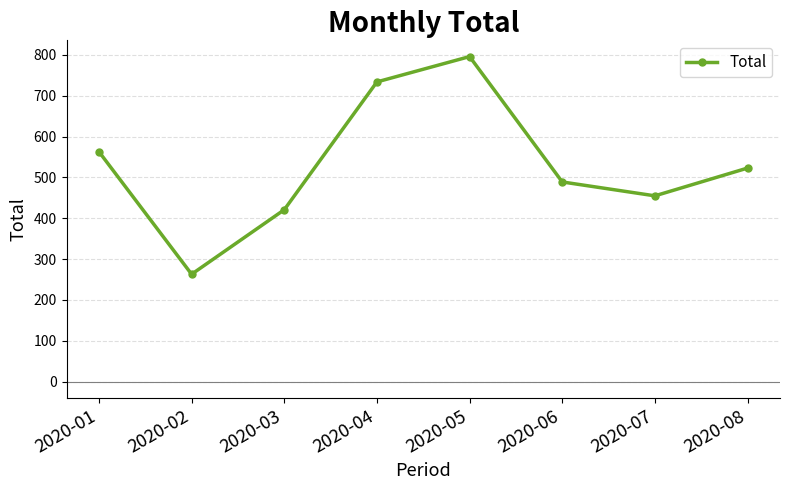

What is the maximum value shown in the chart?

796